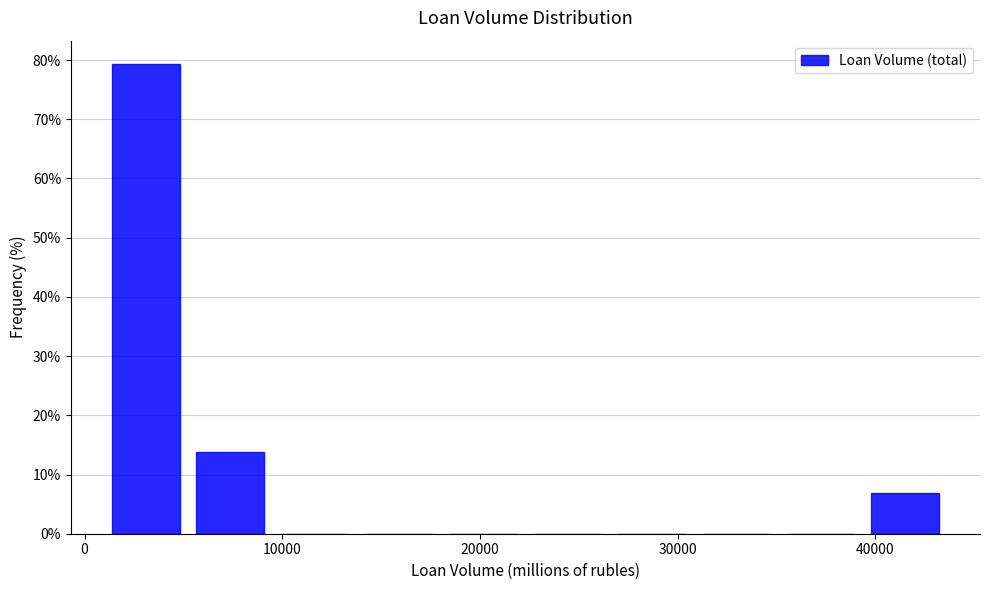

What is the height of the bar covering 5000 to 10000 on the x-axis? Neither the bar edges nor the heights are printed on the chart, so give them approximately, as read against the axes.

14